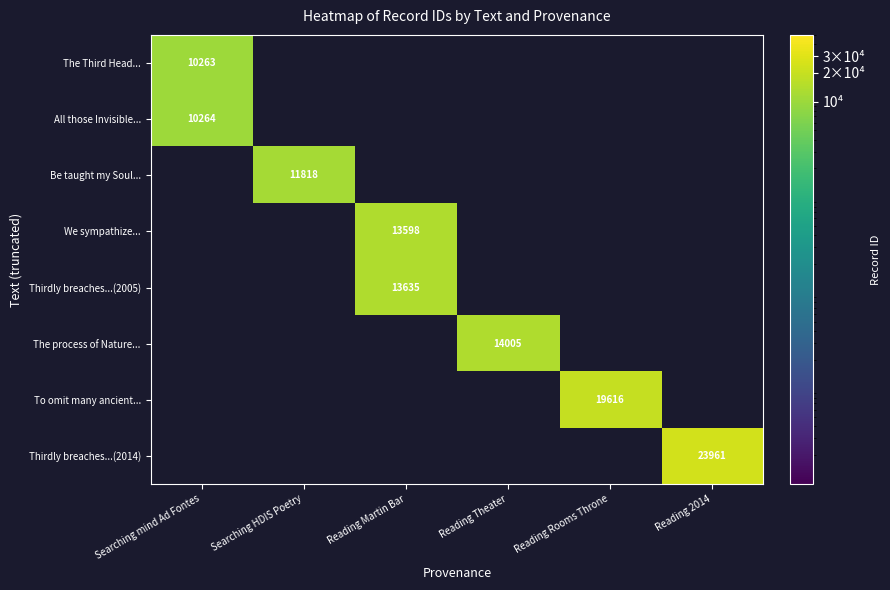

Count the number of categories in the chart.

6